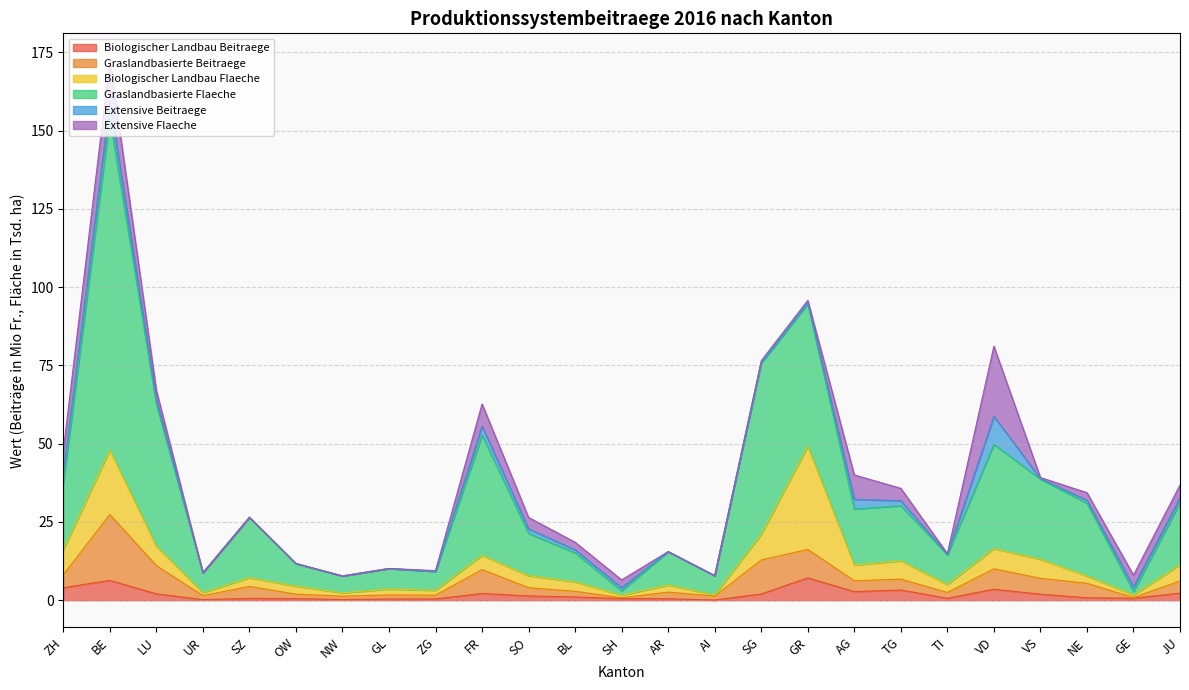

True or false: Graslandbasierte Flaeche and Biologischer Landbau Beitraege intersect in this chart.

False